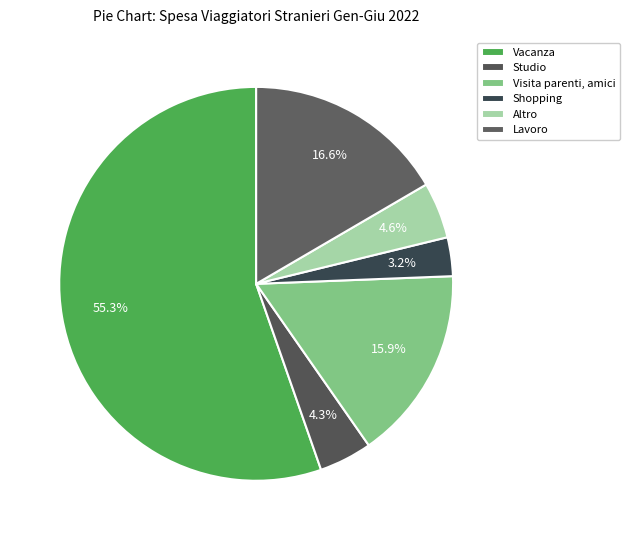

True or false: Shopping accounts for 3% of the total.

True